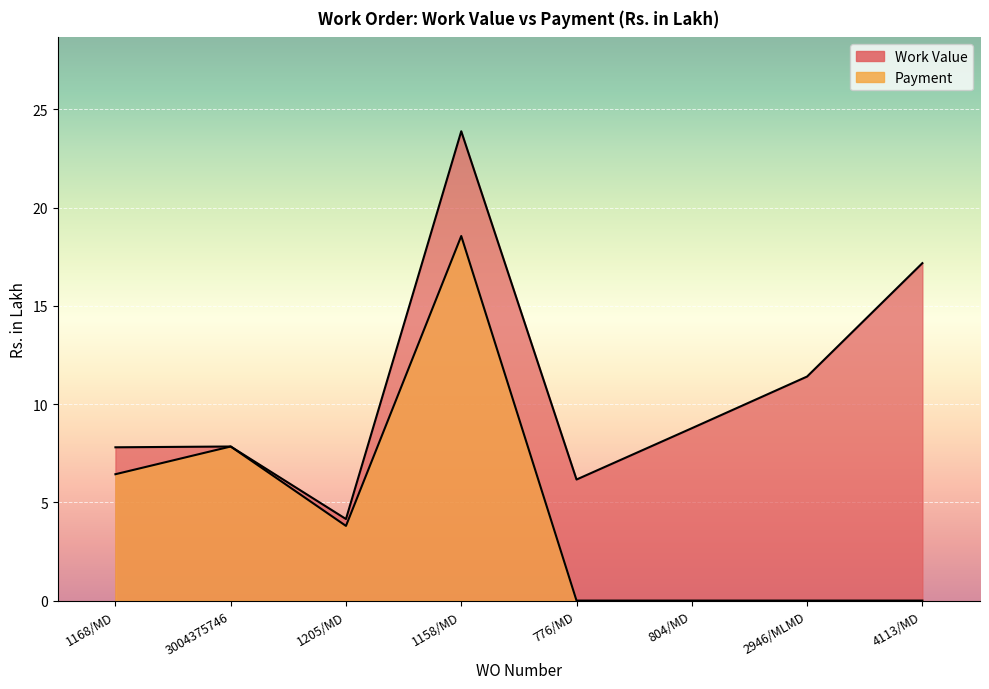

List the series in order of their overall mean, highest first.

Work Value, Payment